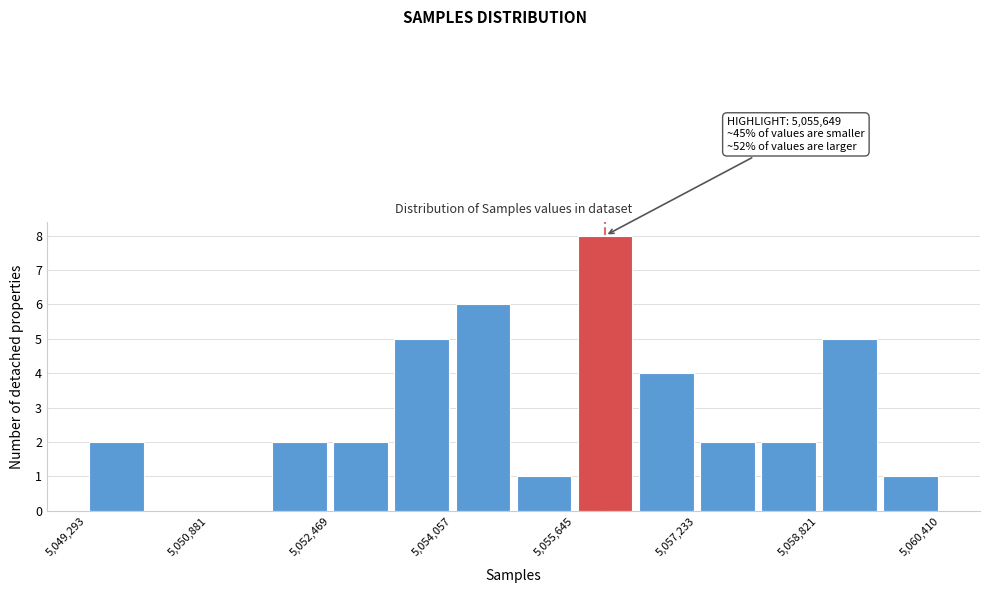

Around what value on the x-axis is the tallest bar? Give the approximate position of its centre, as read against the axis.

5056000